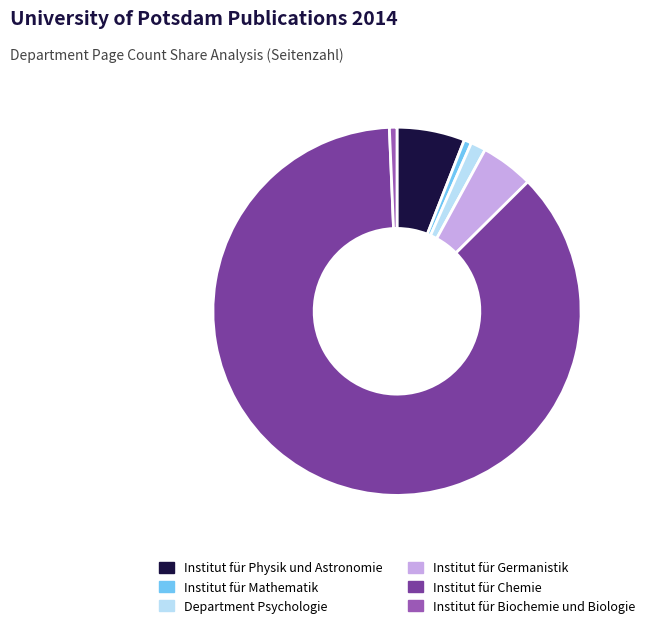

Which slice is the largest?

Institut für Chemie